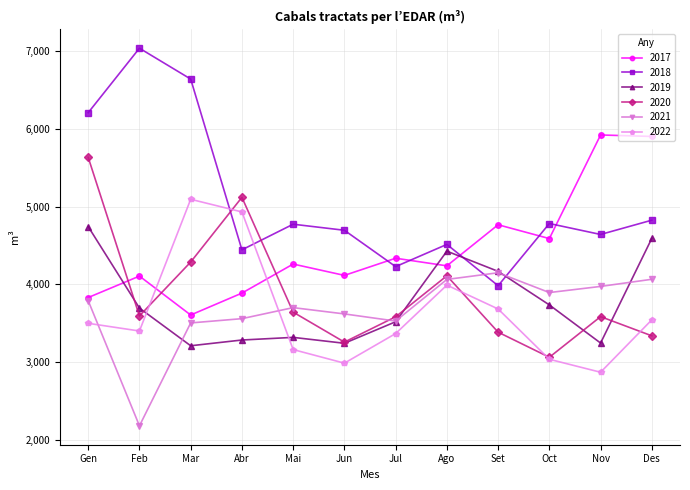

At which label does 2018 first exceed 4772?

Gen